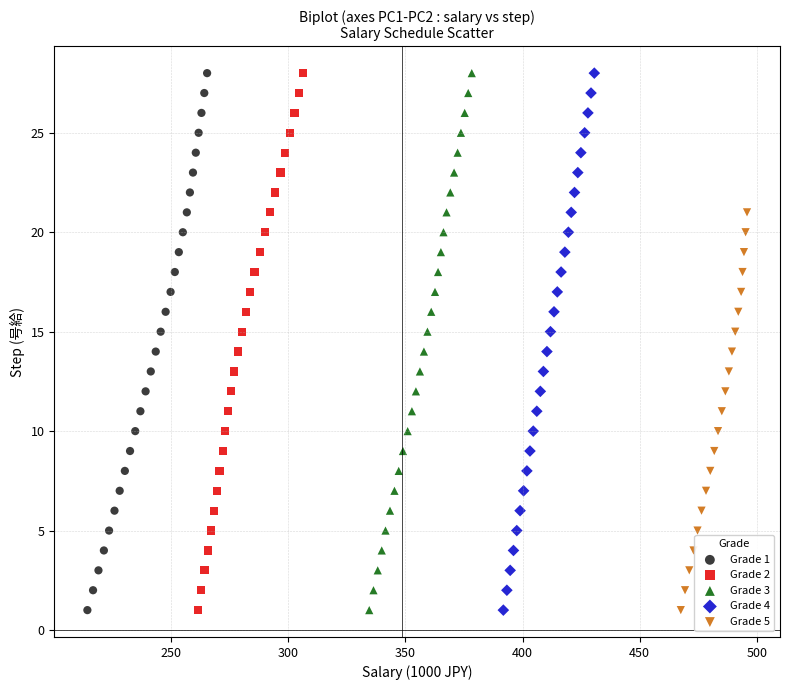

What are all the series names shown in the legend?

Grade 1, Grade 2, Grade 3, Grade 4, Grade 5